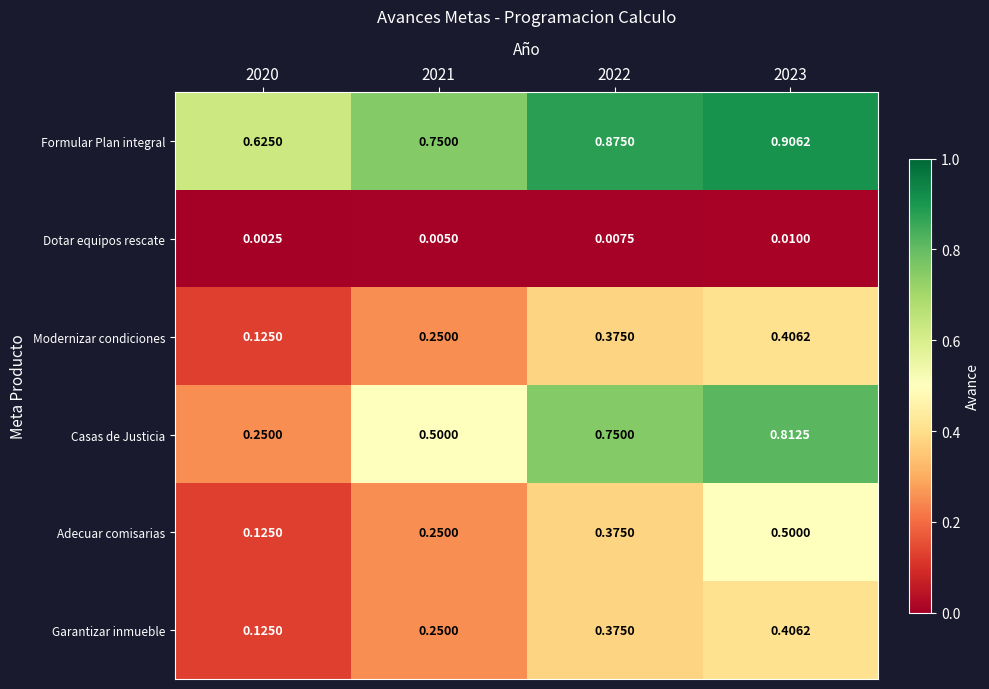

Which series changed the most between 2022 and 2023?

Adecuar comisarias